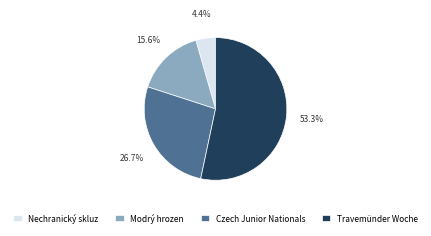

How many slices are in this pie chart?

4